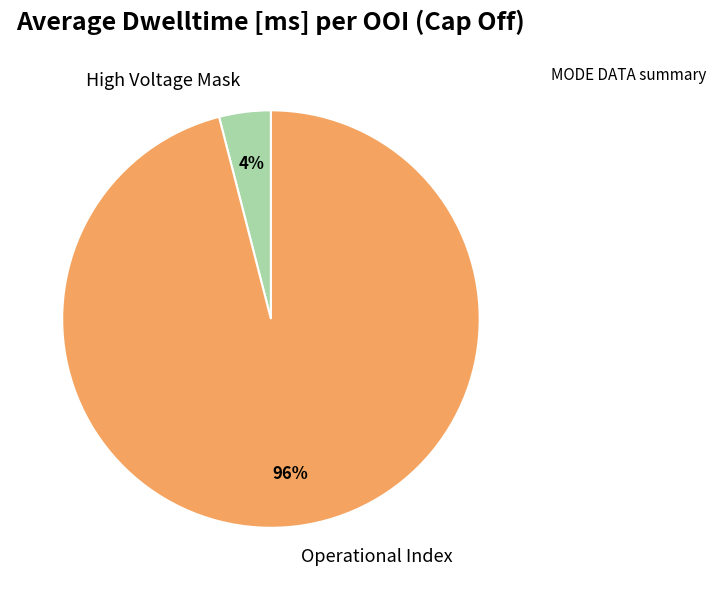

Which slice is the smallest?

High Voltage Mask